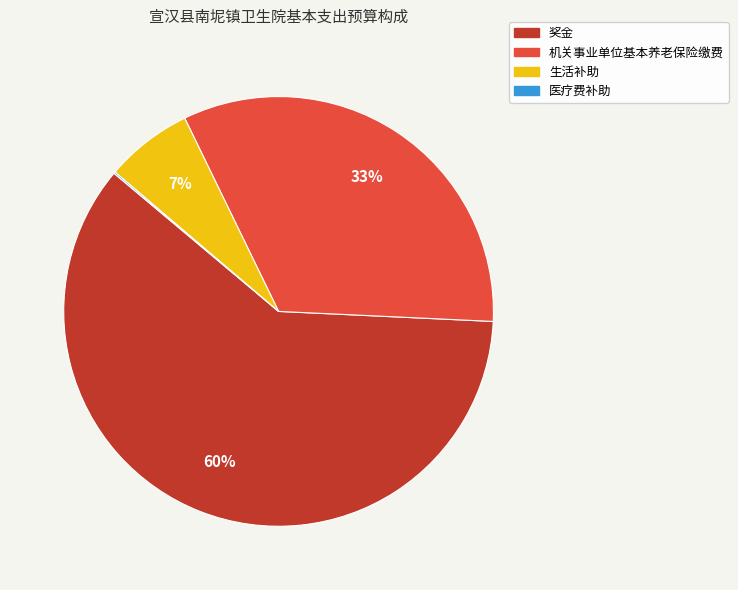

To the nearest percent, what portion does 奖金 represent?

60%